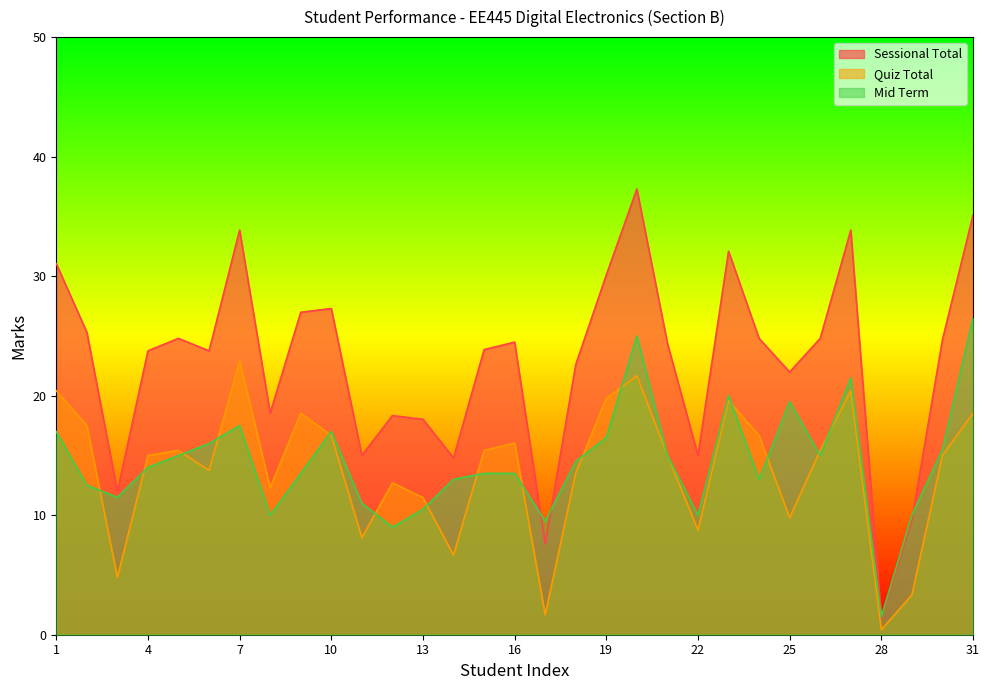

What are all the series names shown in the legend?

Sessional Total, Quiz Total, Mid Term